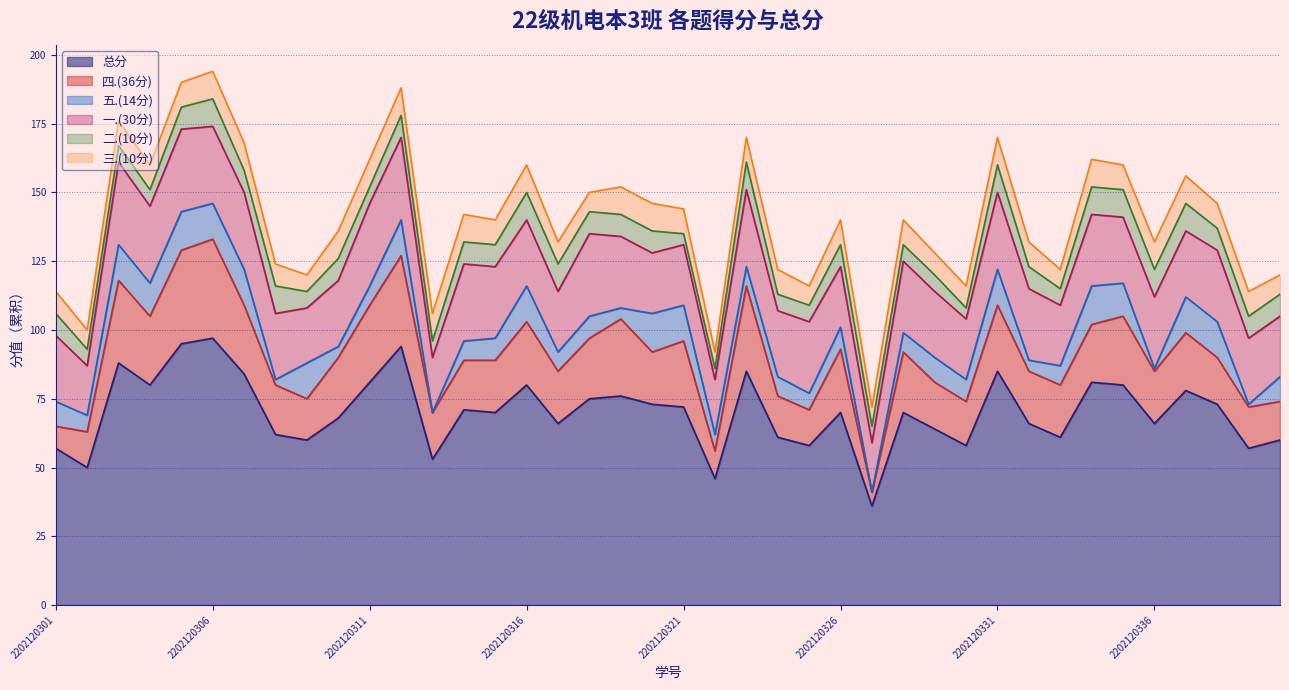

Where is 总分 nearest to the value 66?

2202120317